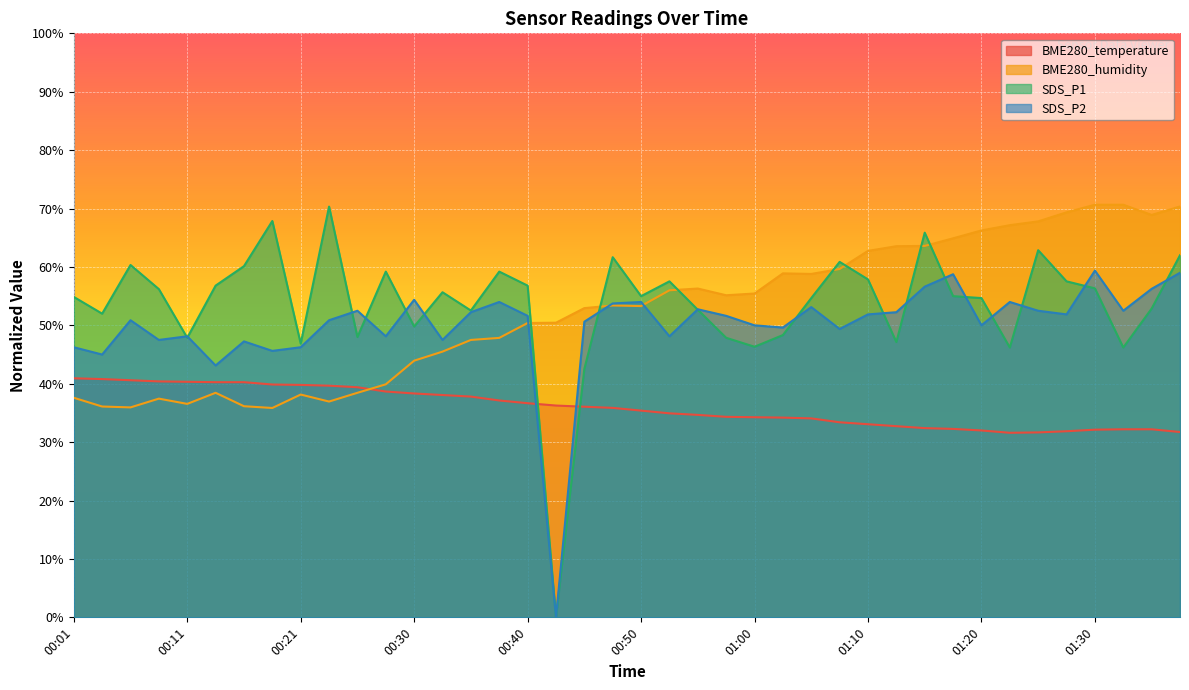

What are all the series names shown in the legend?

BME280_temperature, BME280_humidity, SDS_P1, SDS_P2